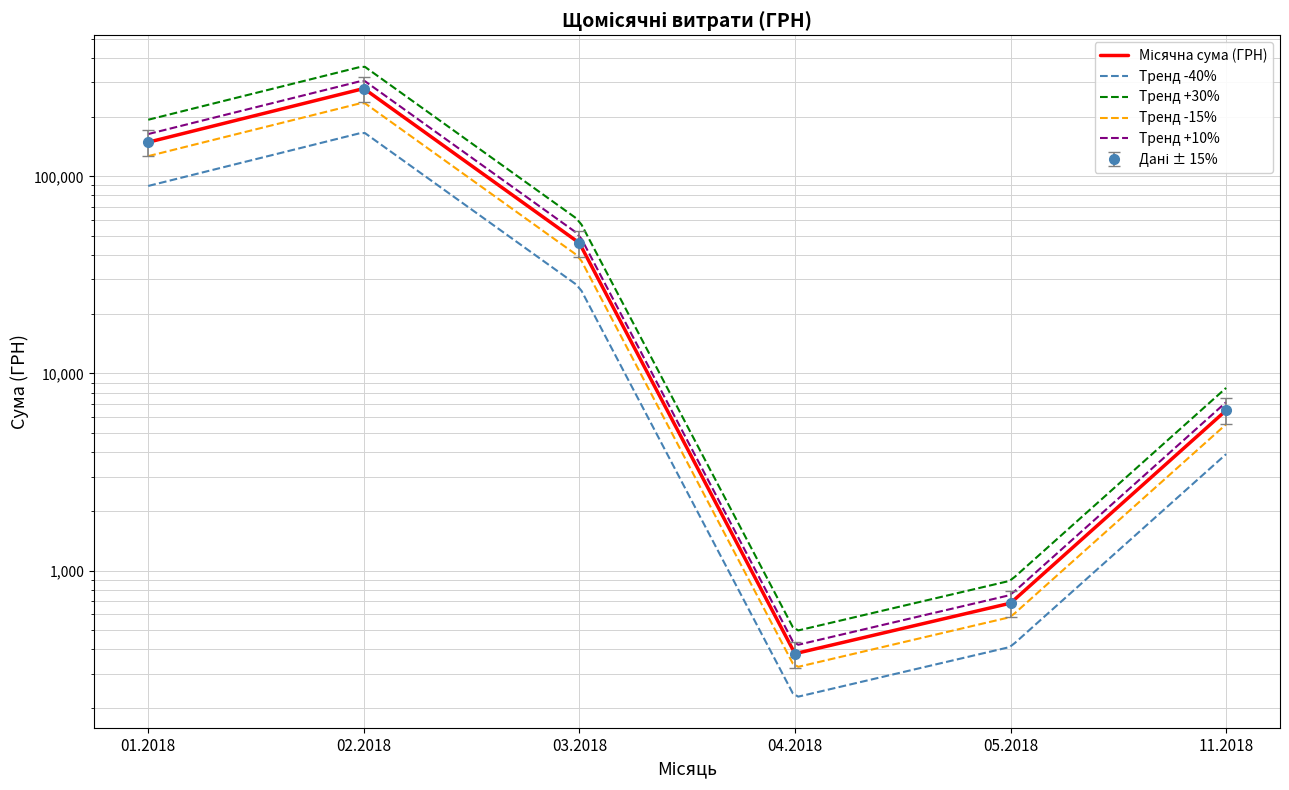

True or false: the data shows 684.4 at 05.2018.

True